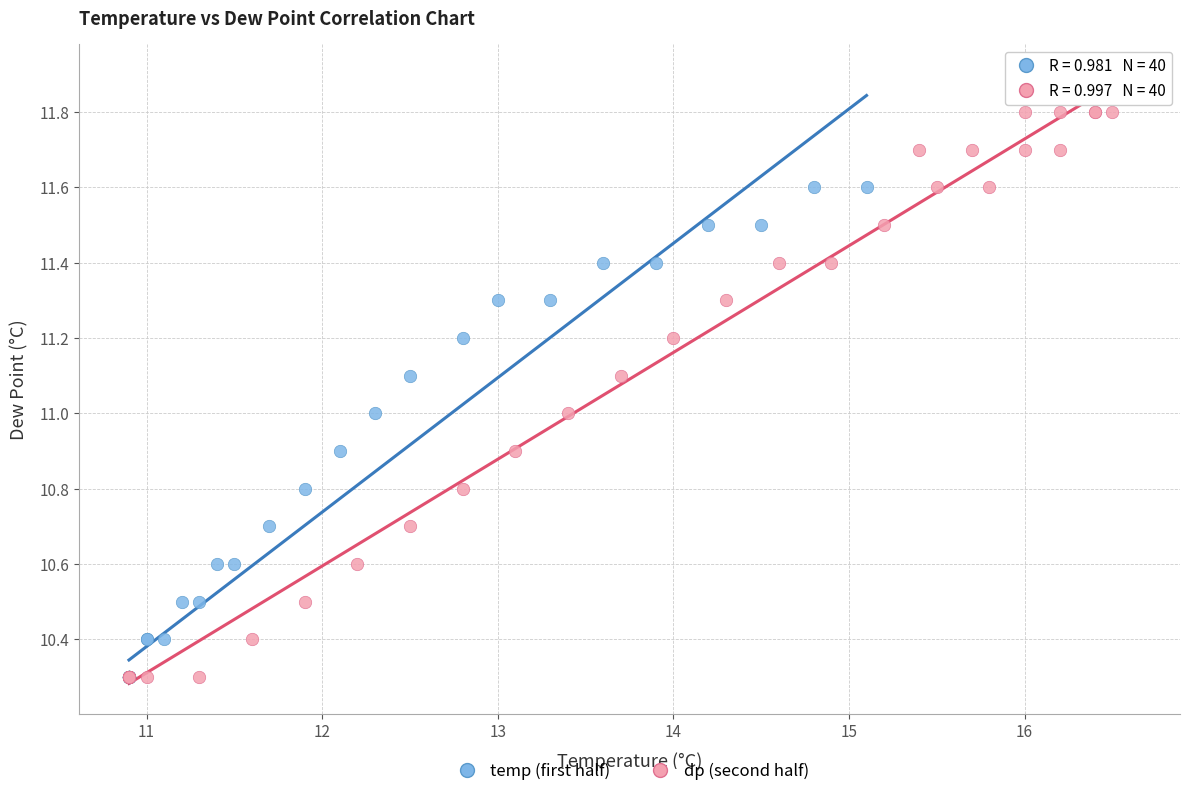

Which series contains the highest Y value?

dp (second half)